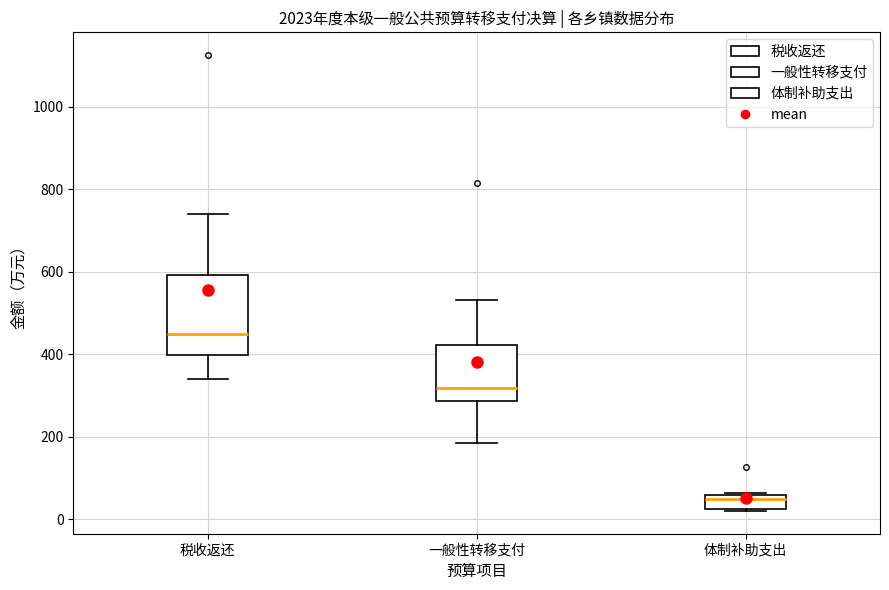

Which box is the tallest, from its lower edge to its upper edge?

税收返还